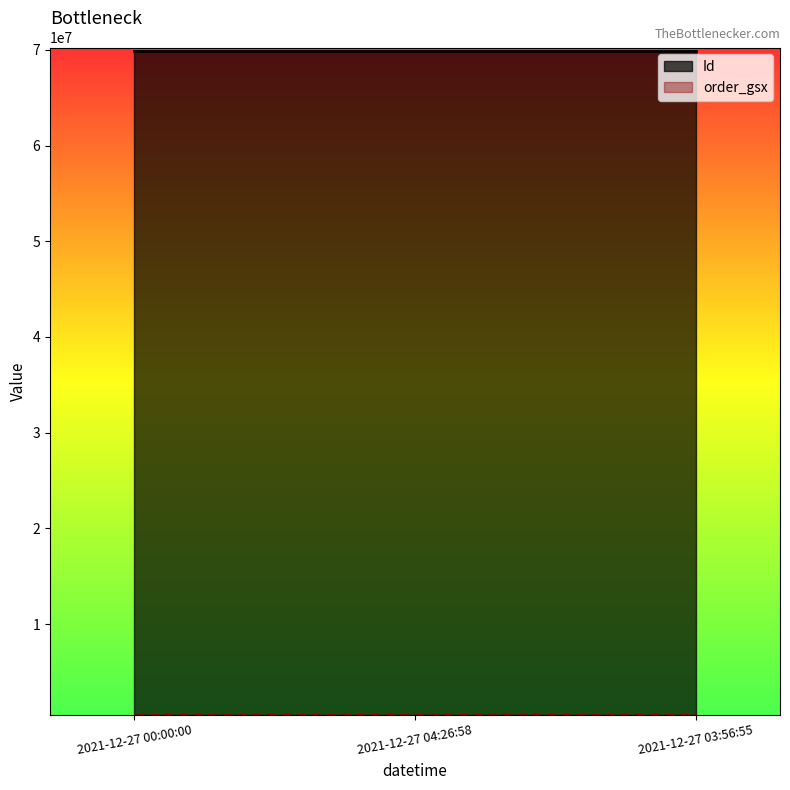

Does the chart display data point markers on the line(s)?

No